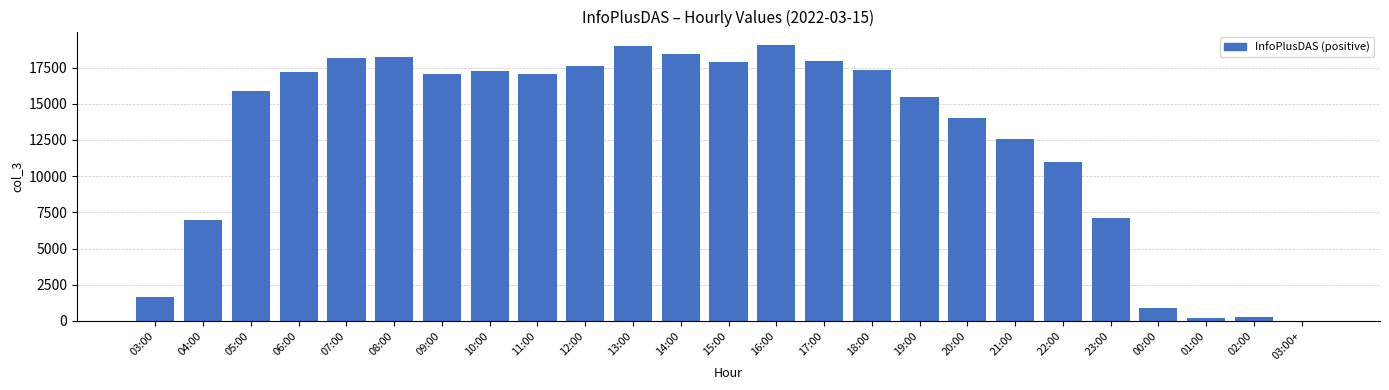

What is the change in value from 11:00 to 14:00?

+1409